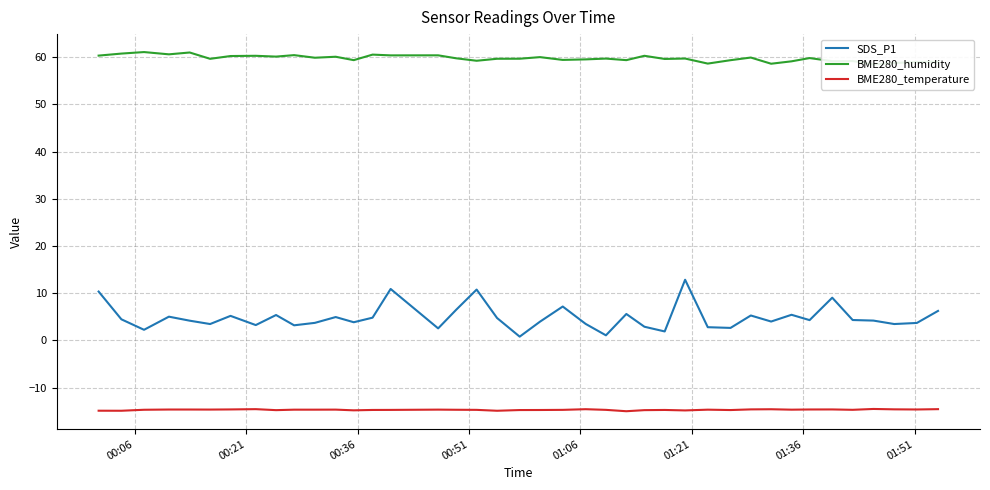

What is the minimum value for BME280_temperature?

-15.0